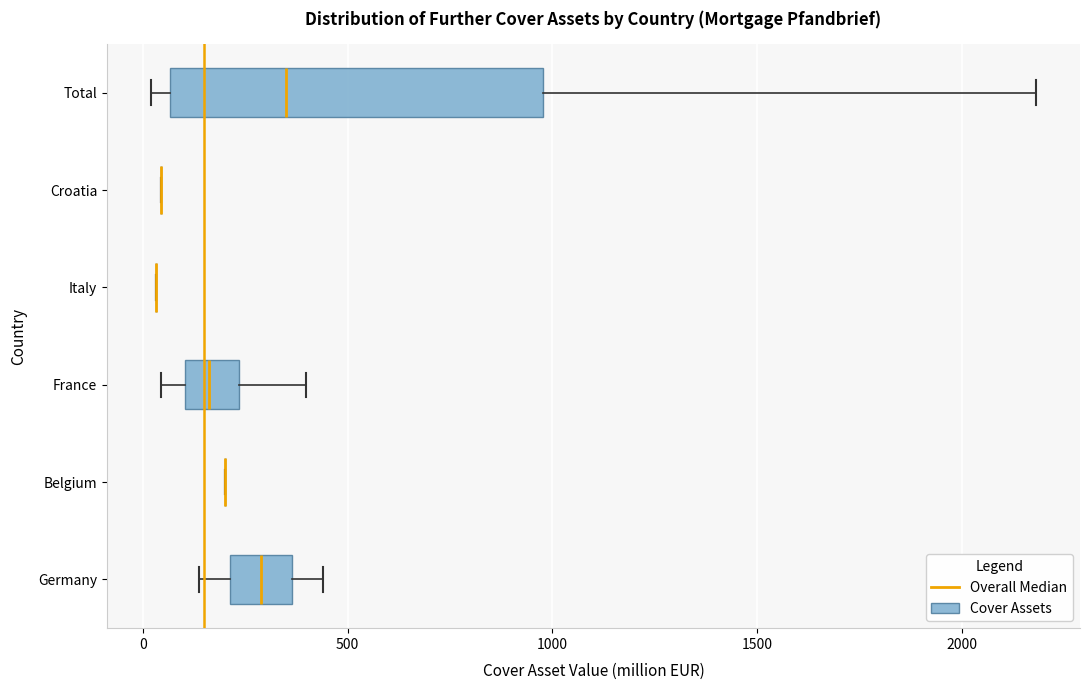

Comparing the boxes themselves (not the whiskers), which one is the widest?

Total